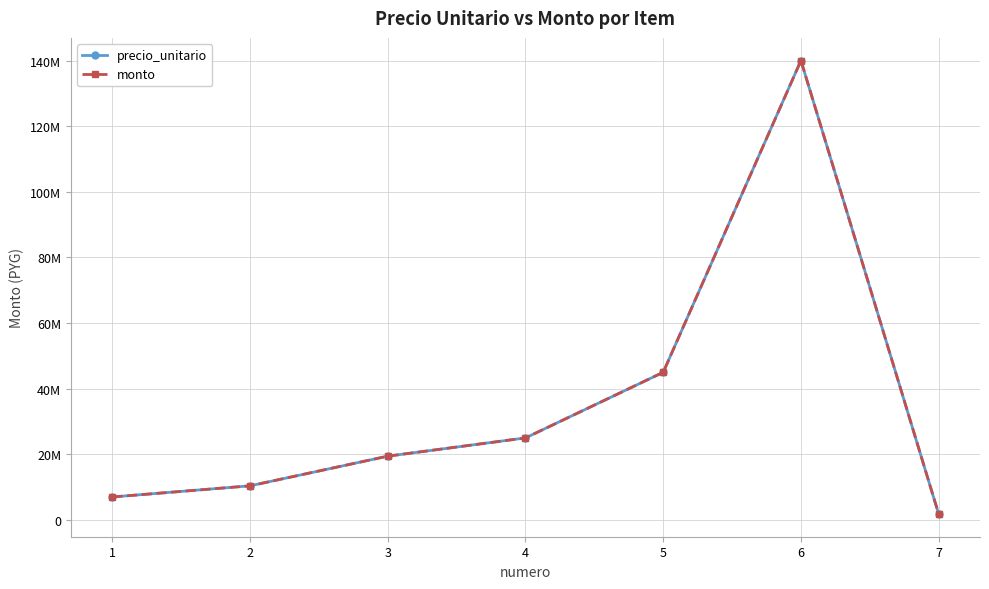

Does the chart have visible grid lines?

Yes